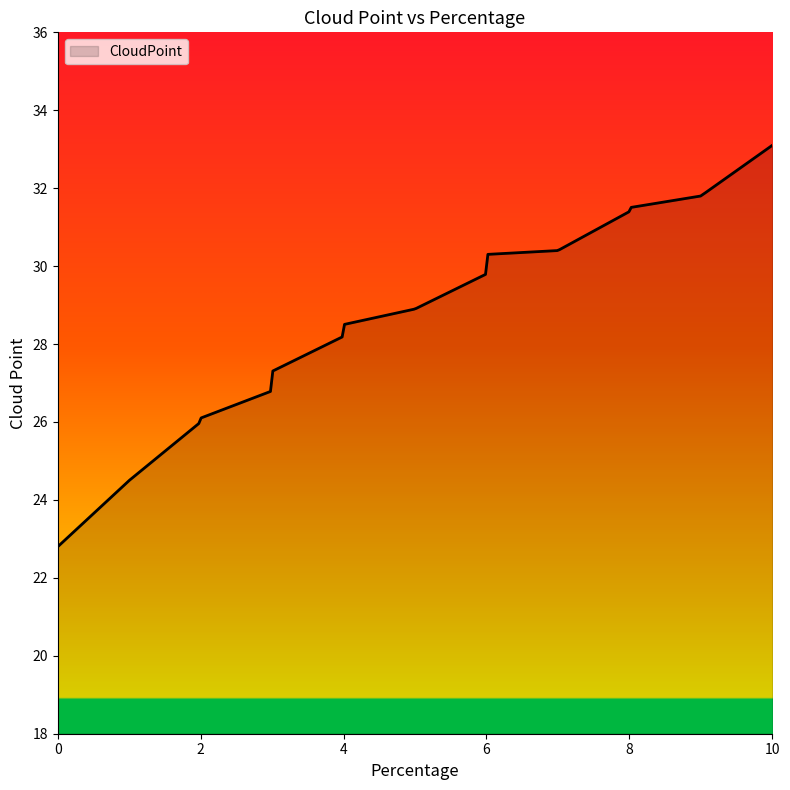

What is the difference between the maximum and minimum values?

10.3